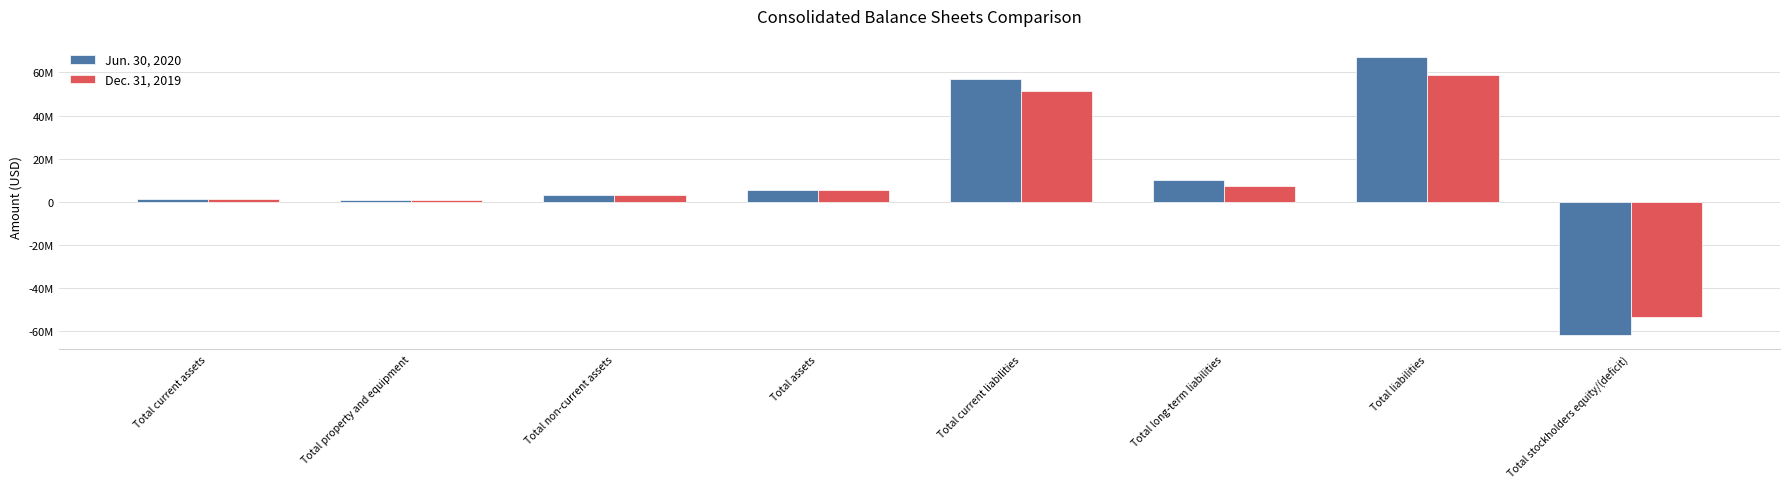

What value does the Dec. 31, 2019 series have at Total current assets, to the nearest 50?

1224800